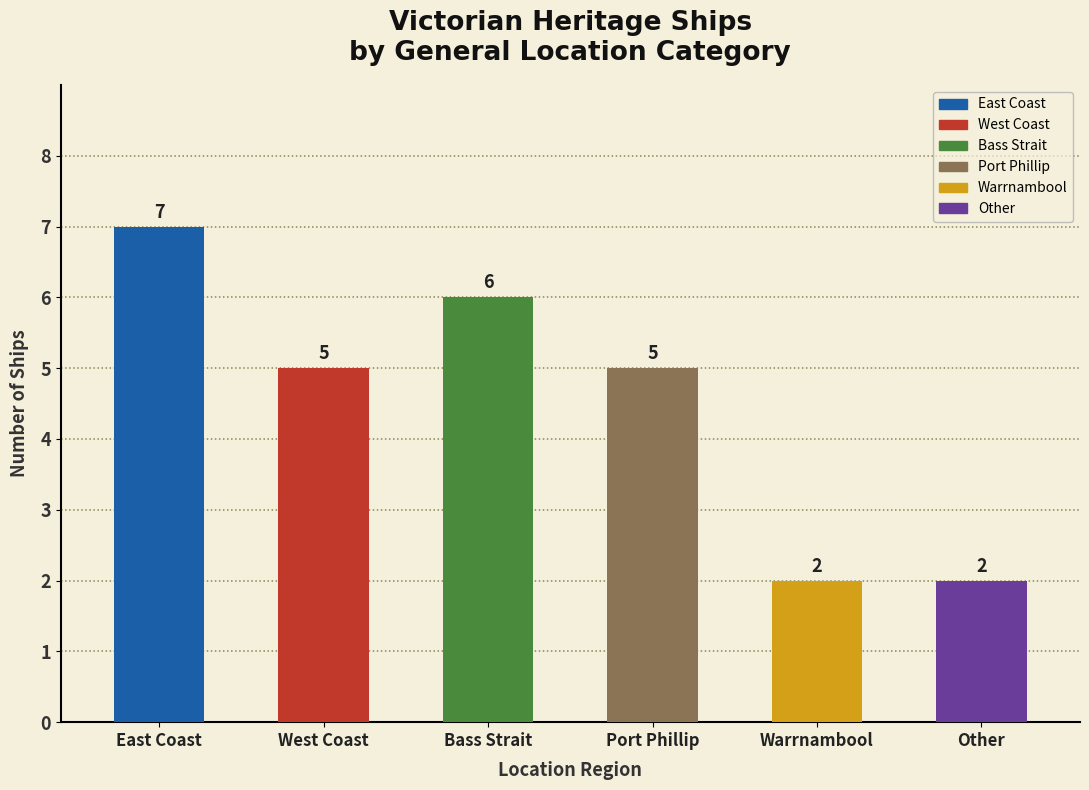

The value at Other is 2. True or false?

True